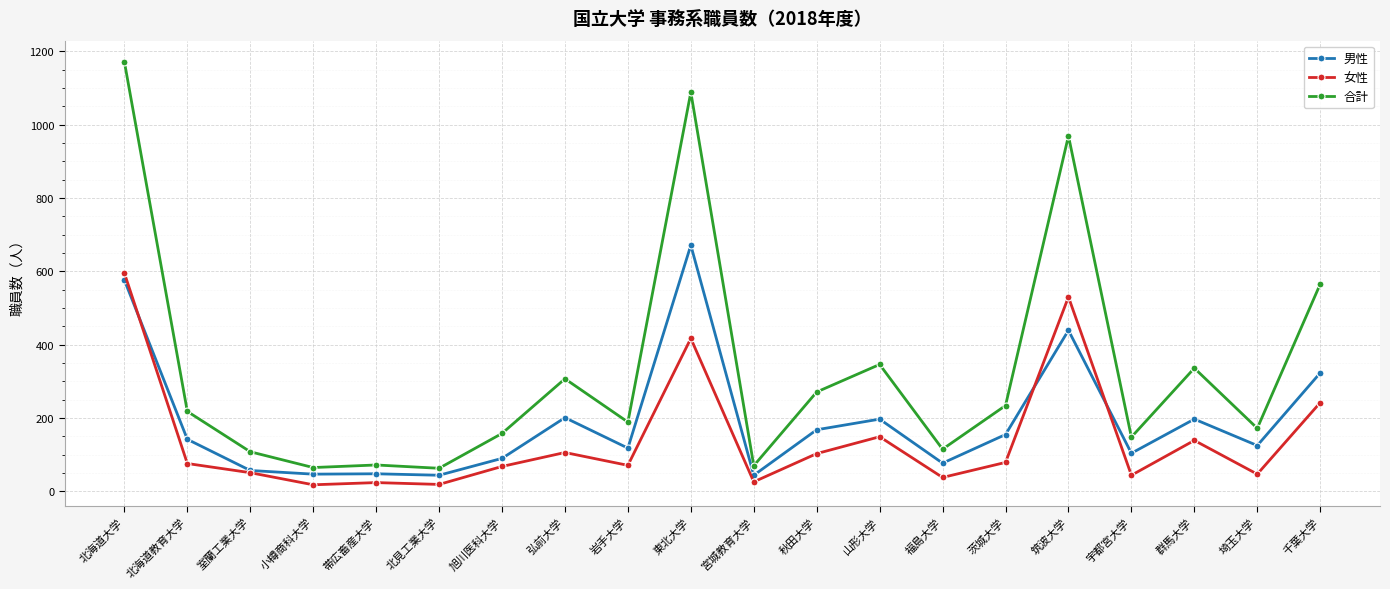

What is the difference between the highest and lowest values at 旭川医科大学?

90